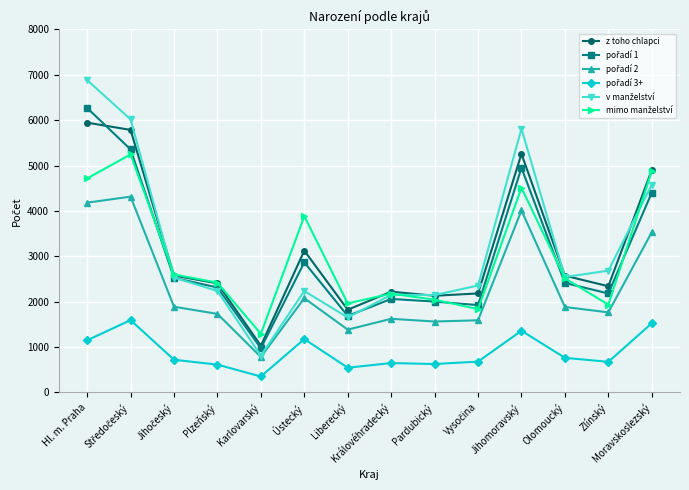

What position from the left is Pardubický?

9